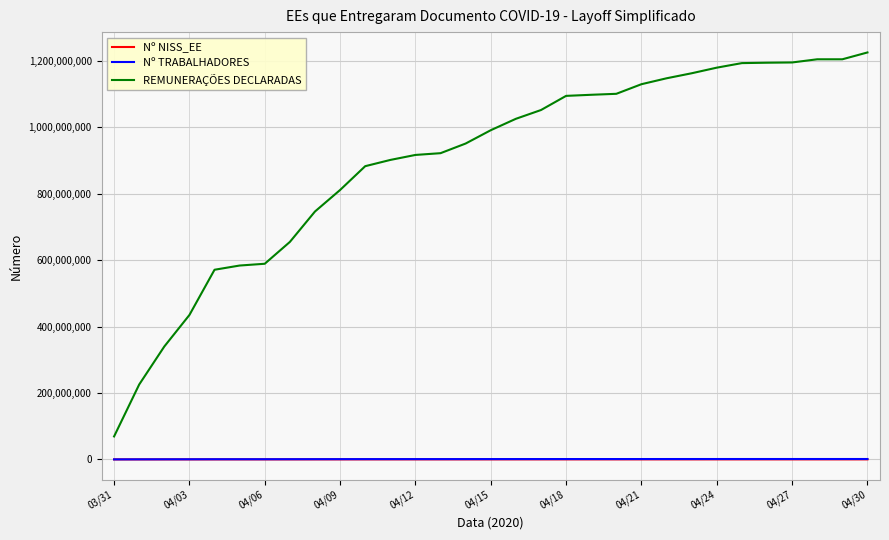

Which series has the widest spread of values?

REMUNERAÇÕES DECLARADAS